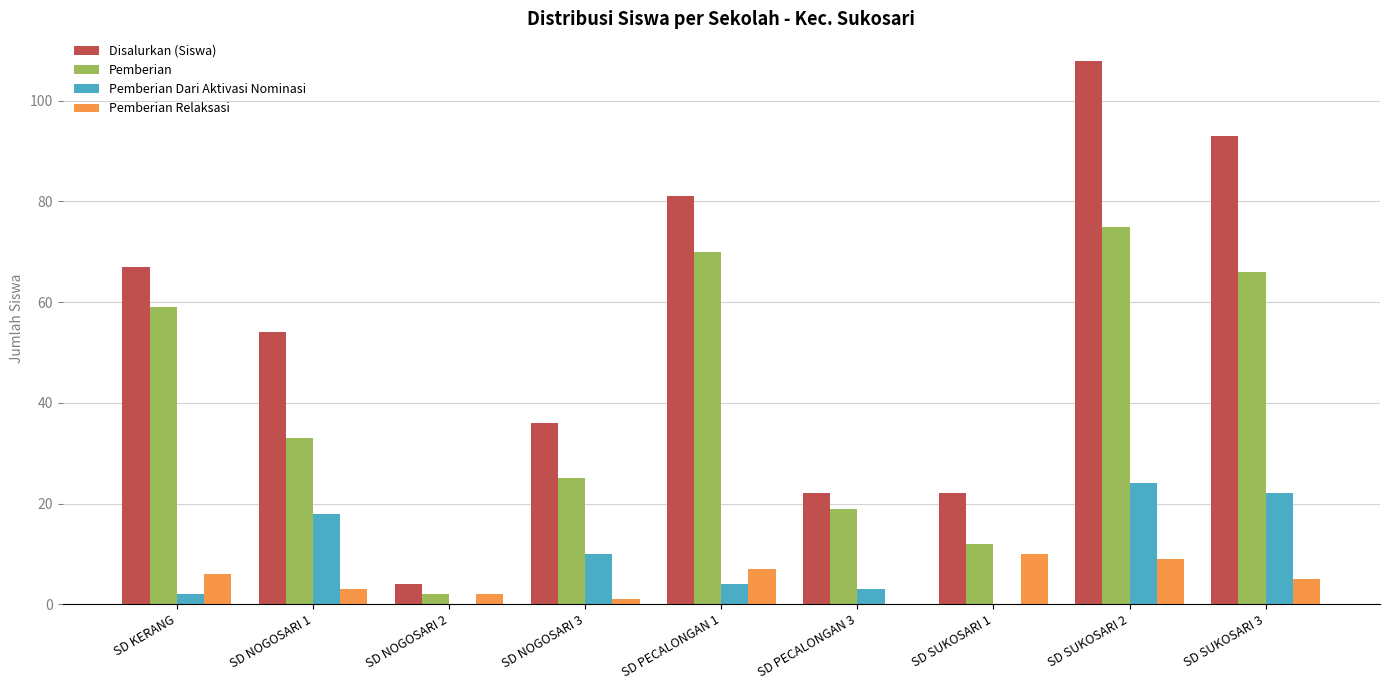

Is the value of Pemberian Dari Aktivasi Nominasi at SD NOGOSARI 3 greater than the value of Pemberian Relaksasi at SD NOGOSARI 2?

Yes